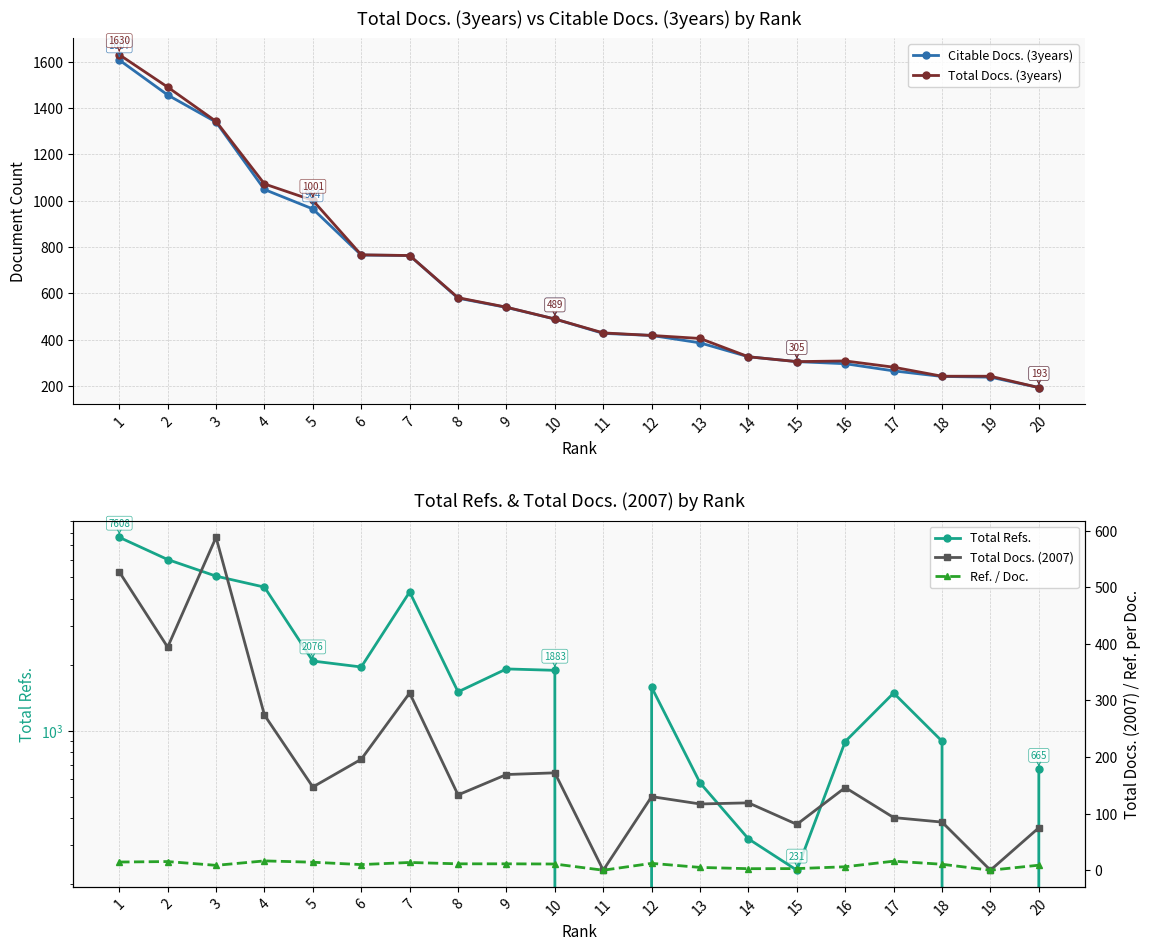

Between 4 and 15, which is larger?

4